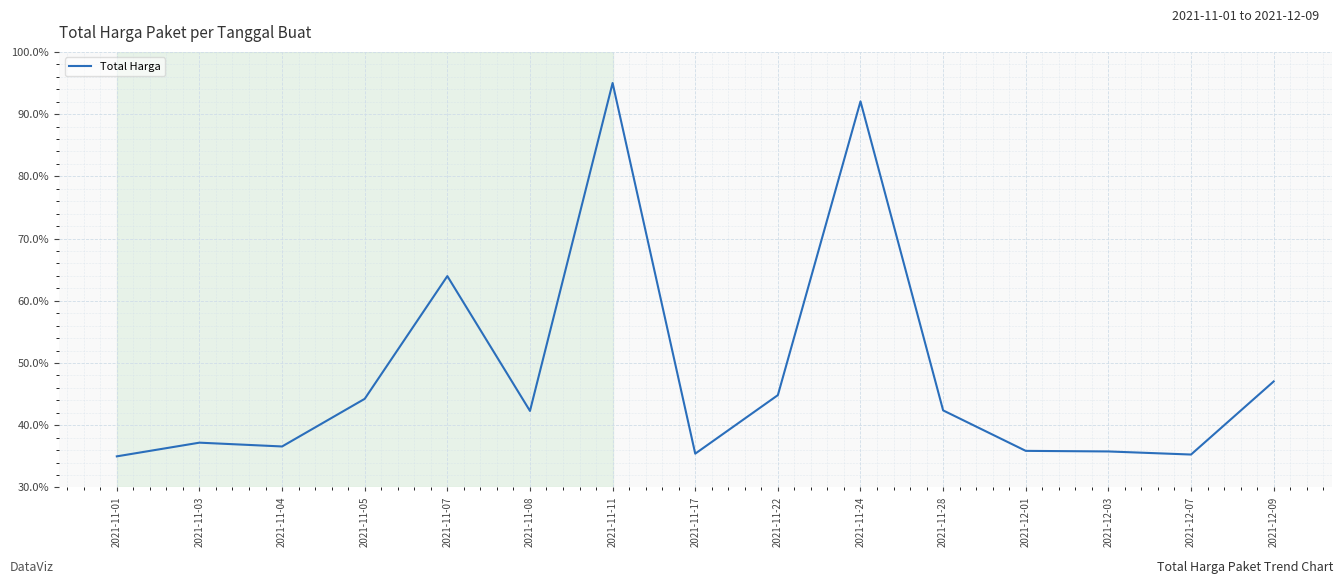

What is the maximum value shown in the chart?

95.0